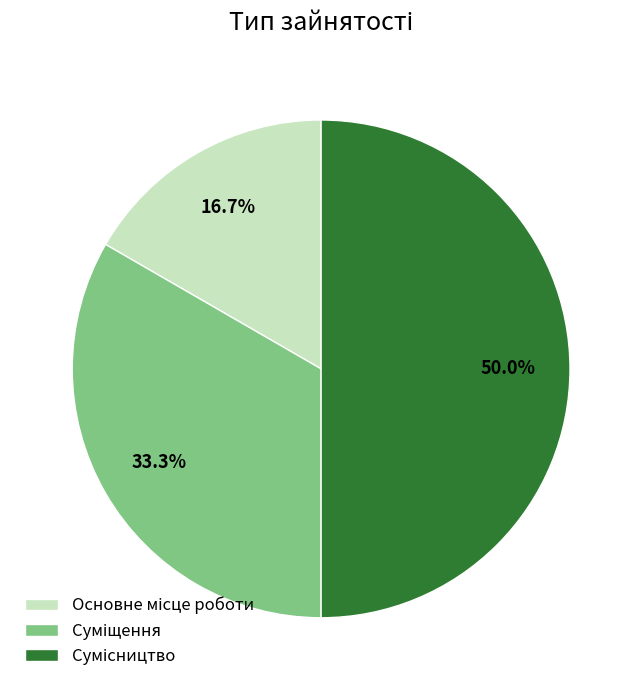

Does Суміщення account for over 50% of the chart?

No